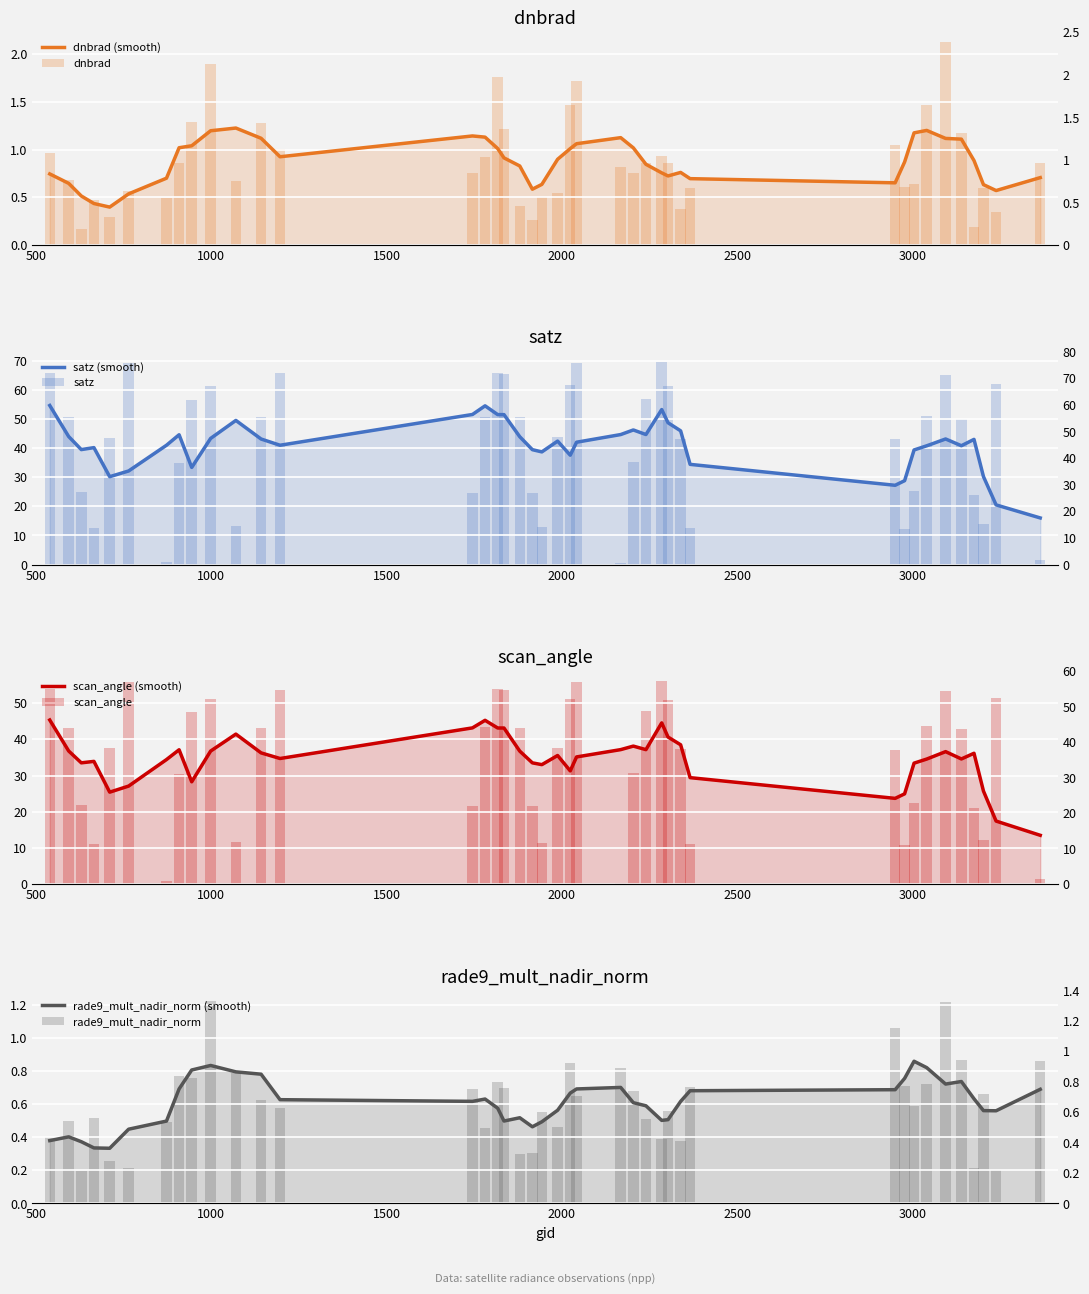

At how many categories does at least one series exceed 34?

26